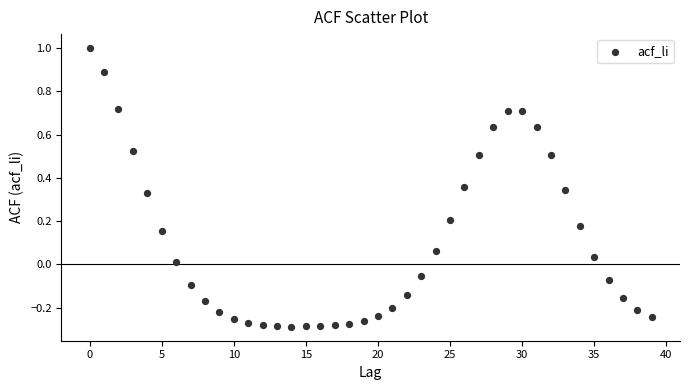

What is the range of Y values (max minus min)?

1.3